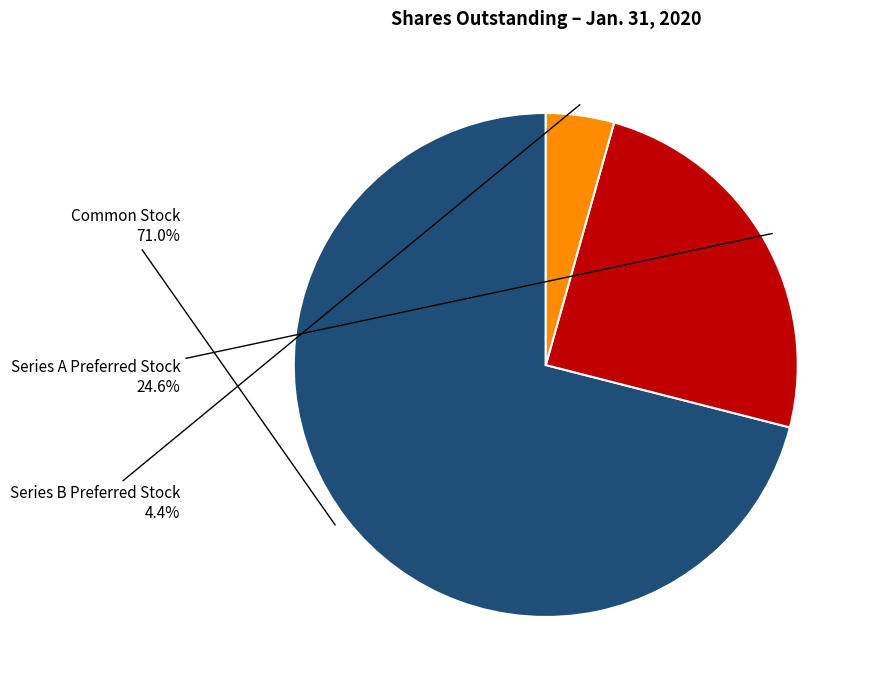

To the nearest percent, what is the average slice percentage?

33%